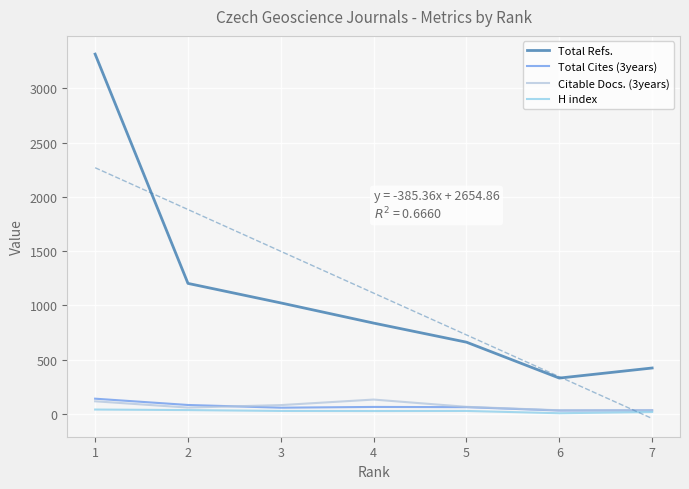

Which series has the largest total across all categories?

Total Refs.